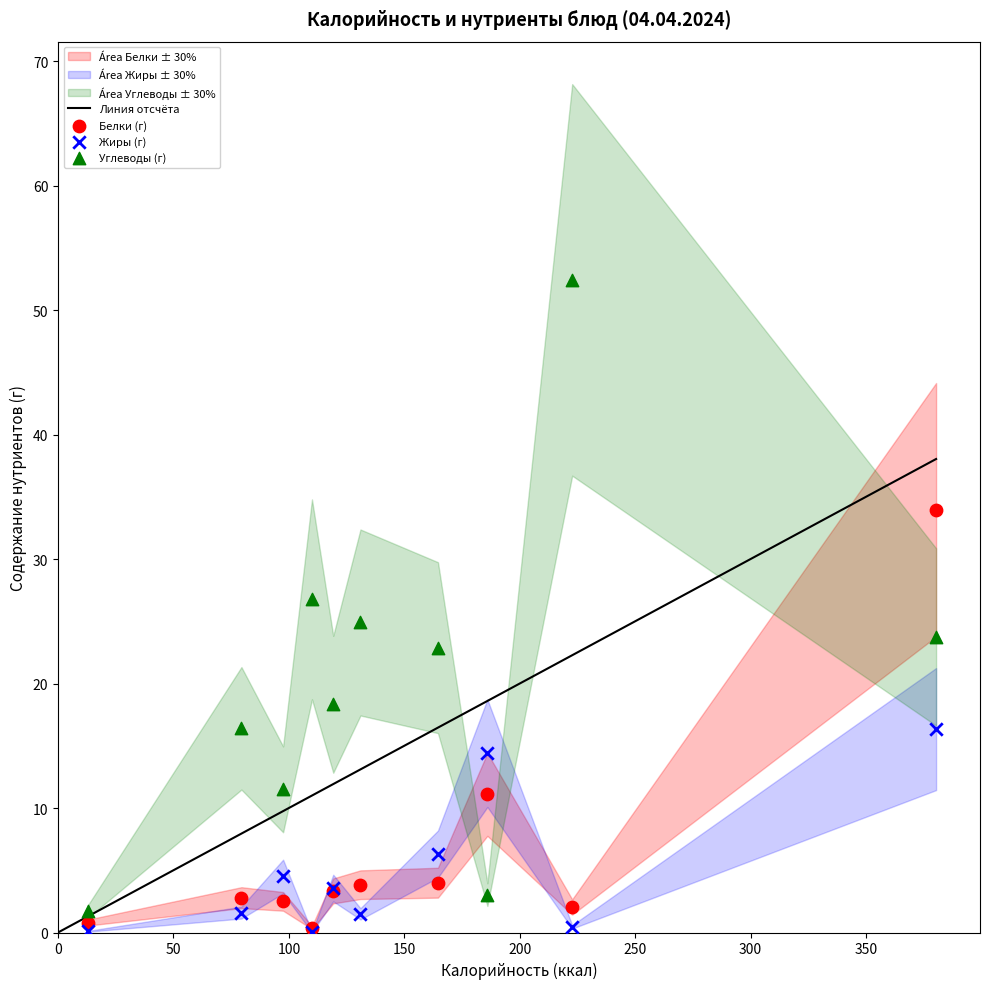

Which series reaches the maximum Y coordinate?

Углеводы (г)